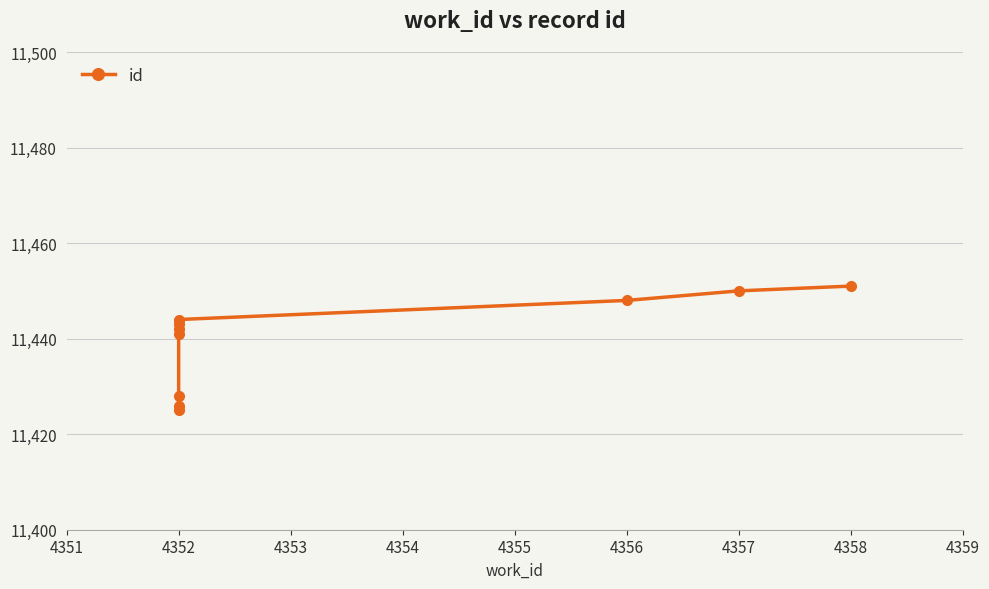

What is the value of the 3rd point from the left?

11428